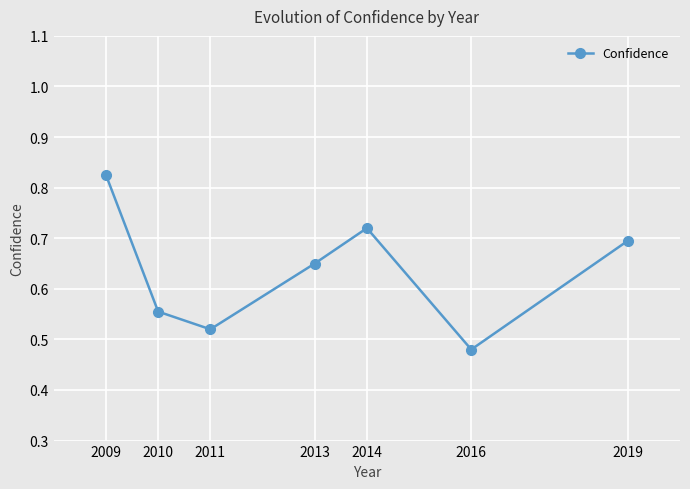

Which has a higher value, 2011 or 2016?

2011